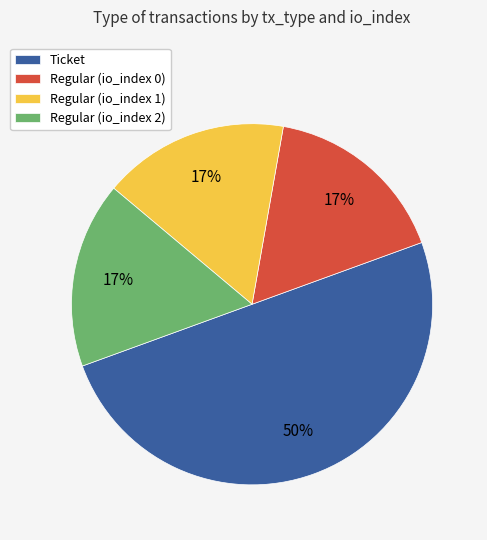

The Regular (io_index 1) slice represents 17% of the pie. True or false?

True